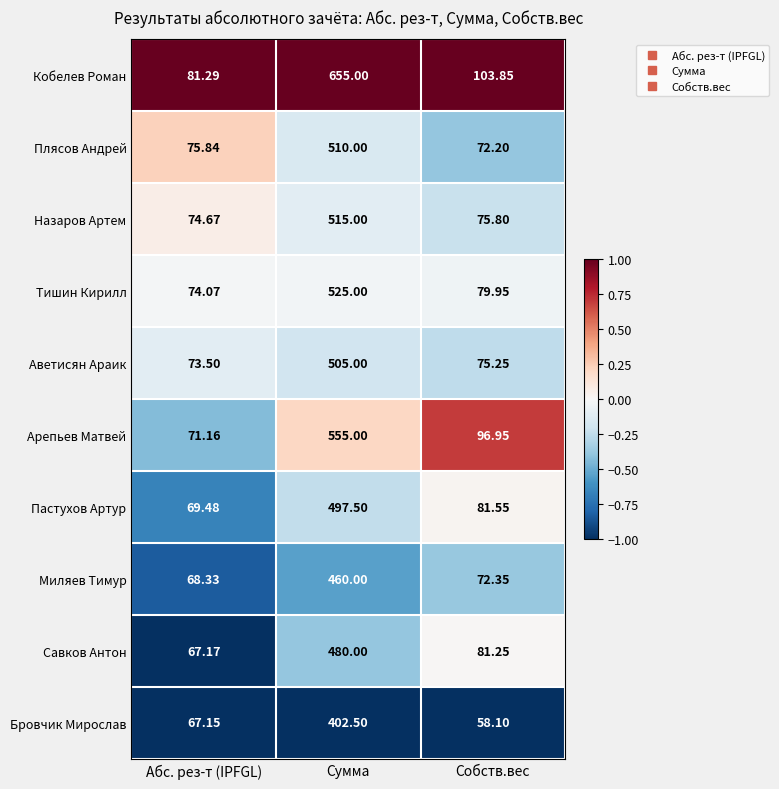

Which series changed the most between Сумма and Собств.вес?

Кобелев Роман